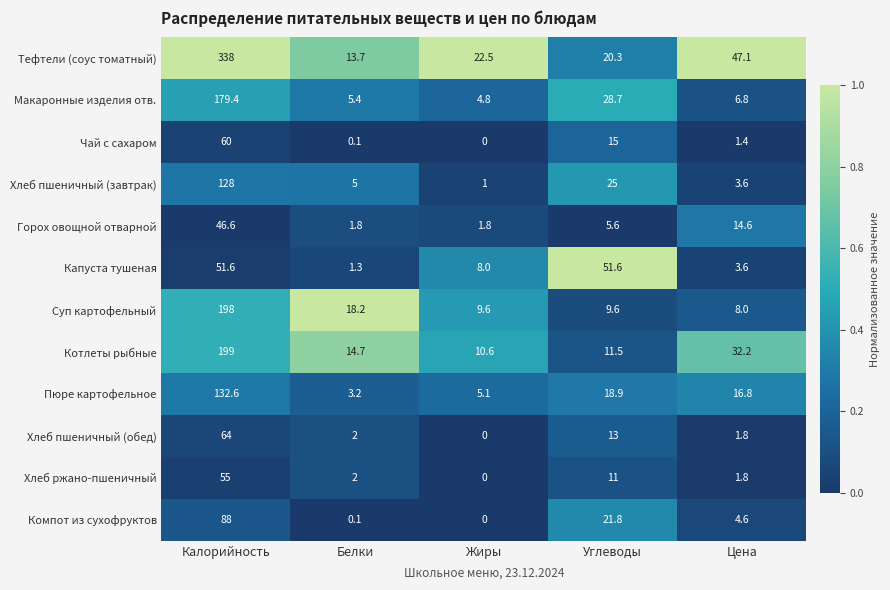

Which series has the widest spread of values?

Тефтели (соус томатный)